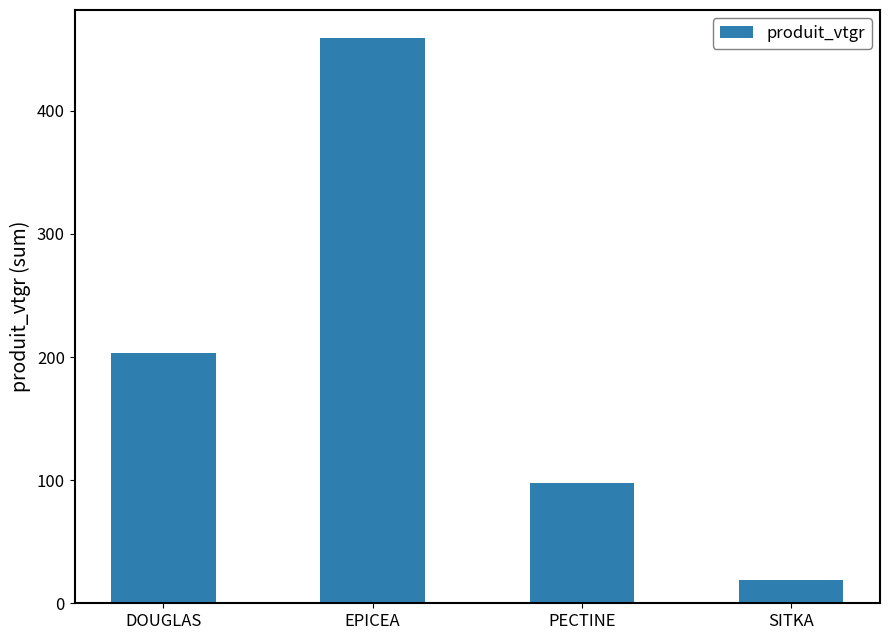

Rank the categories by value from highest to lowest.

EPICEA, DOUGLAS, PECTINE, SITKA